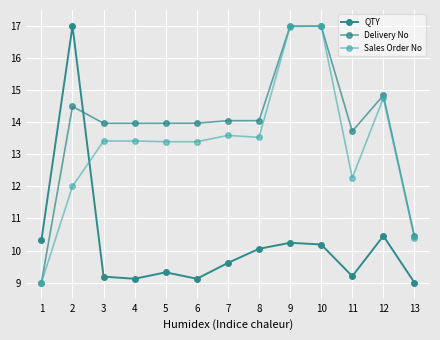

Is the value of Sales Order No at 6 greater than the value of Delivery No at 10?

No